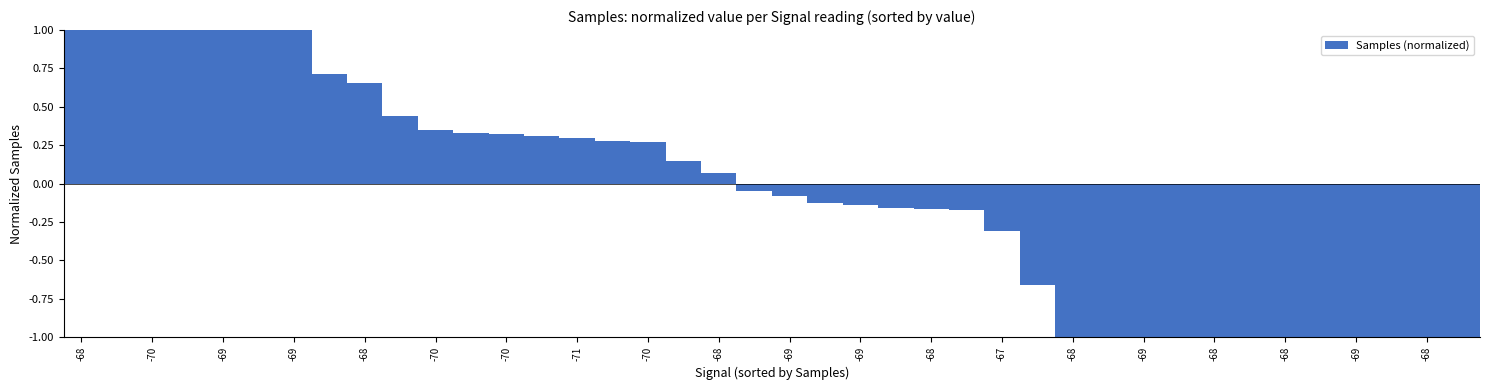

What is the smallest value displayed?

-1.0